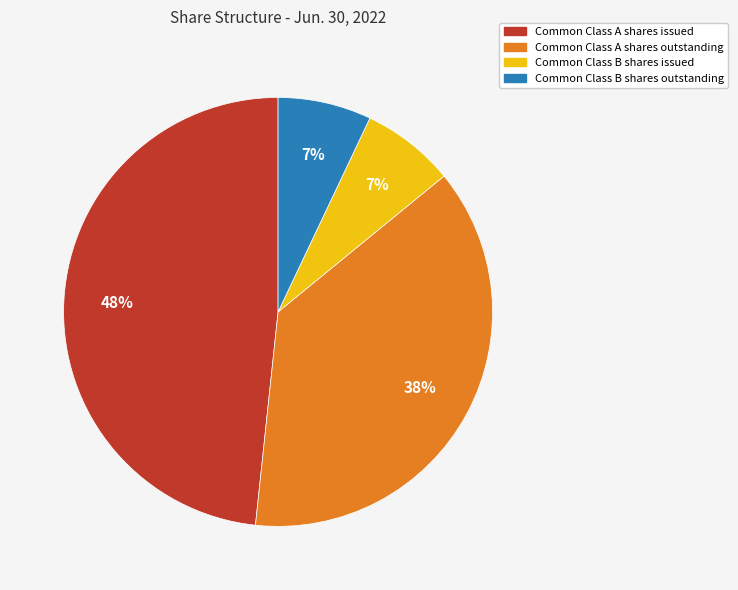

Combined, do Common Class A shares outstanding and Common Class B shares outstanding account for over 50%?

No